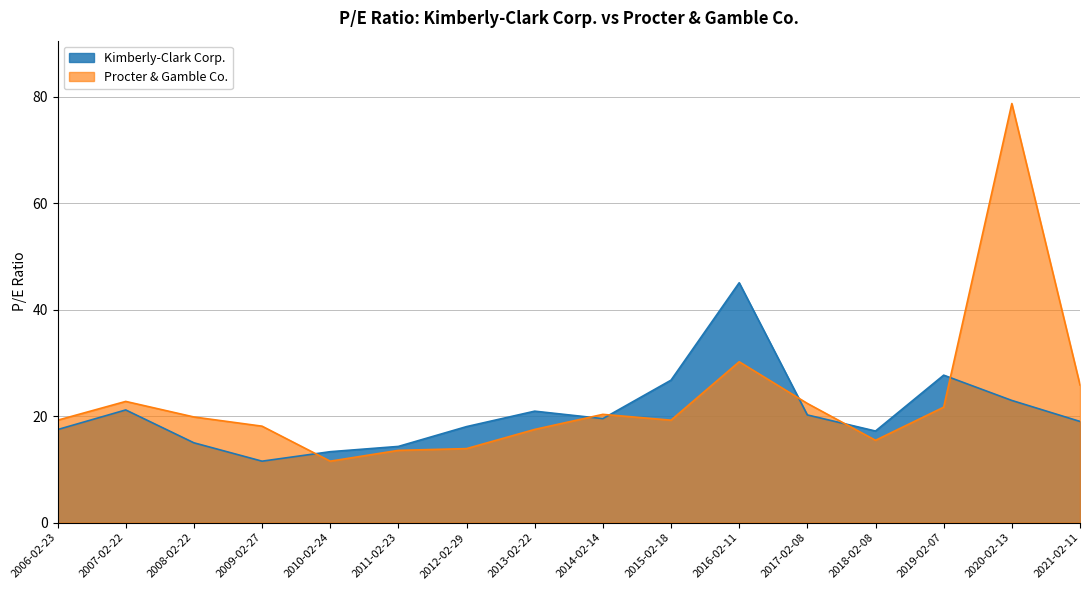

What is the maximum value for Kimberly-Clark Corp.?

45.0